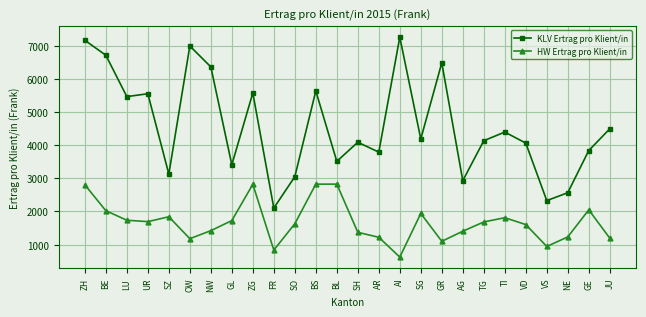

Read the KLV Ertrag pro Klient/in value at TI.

4398.7